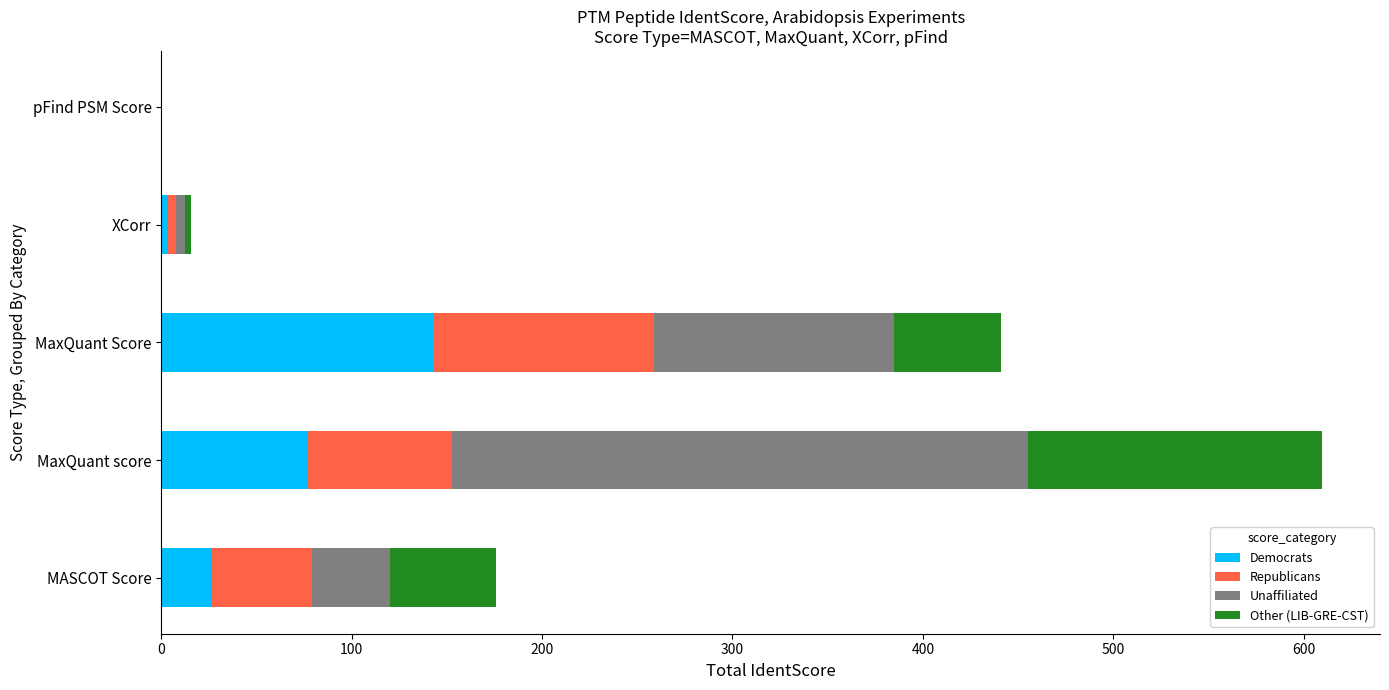

How many distinct data groups are displayed?

4